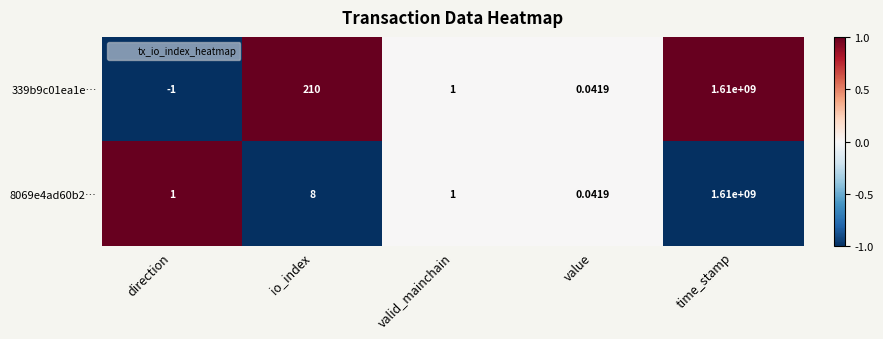

How many series are shown in this chart?

2